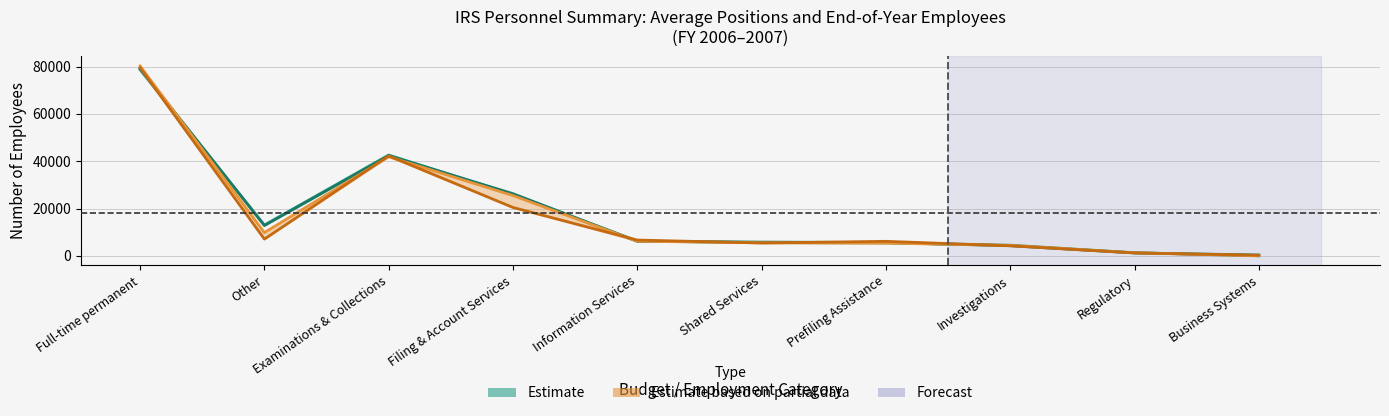

What is the difference between the maximum and minimum values in the Employees End 2007 series?

79317